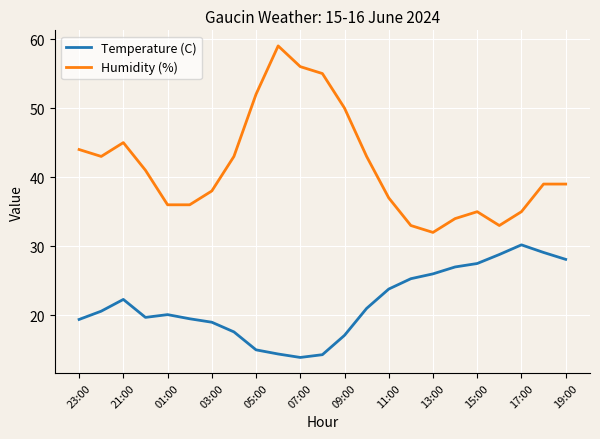

What are all the series names shown in the legend?

Temperature (C), Humidity (%)